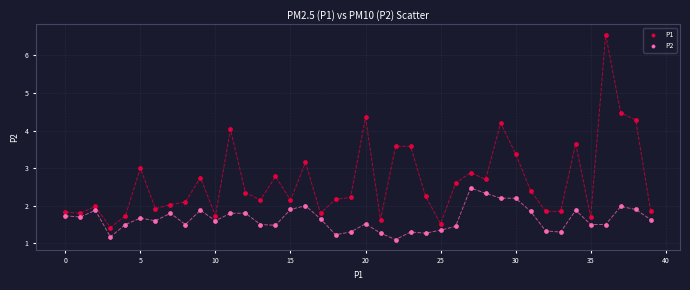

Which series reaches the minimum Y coordinate?

P2